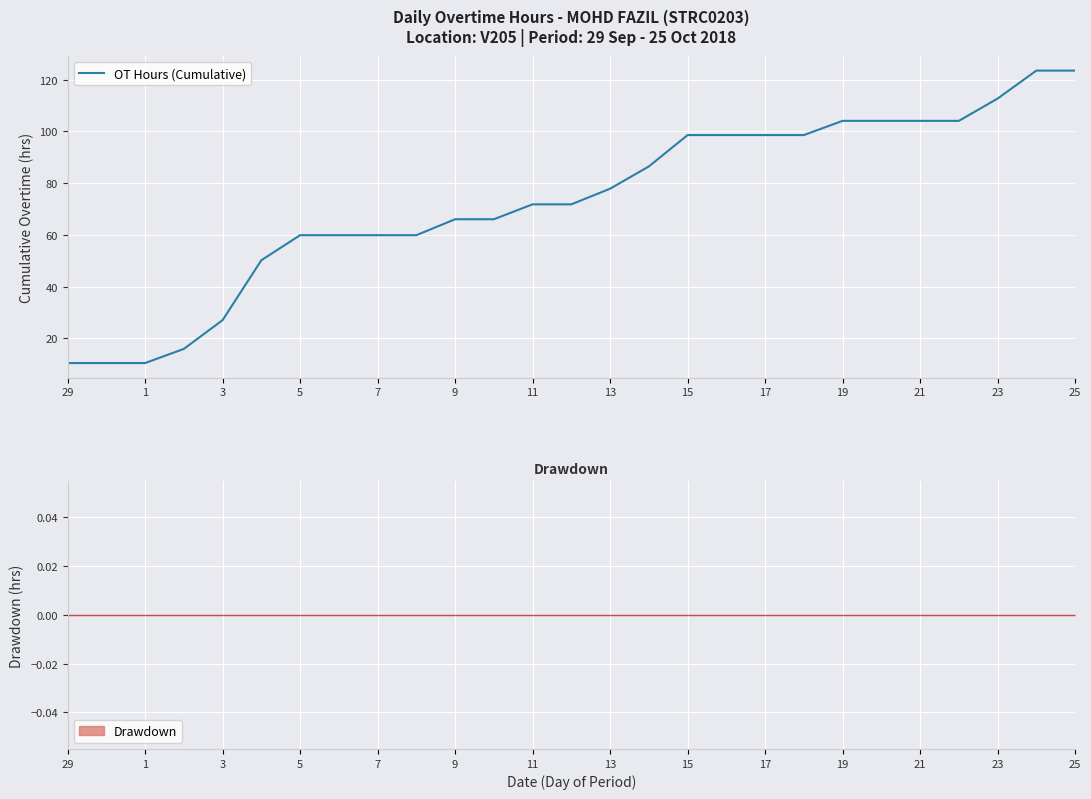

What is the value of the 2nd point from the left?

10.5